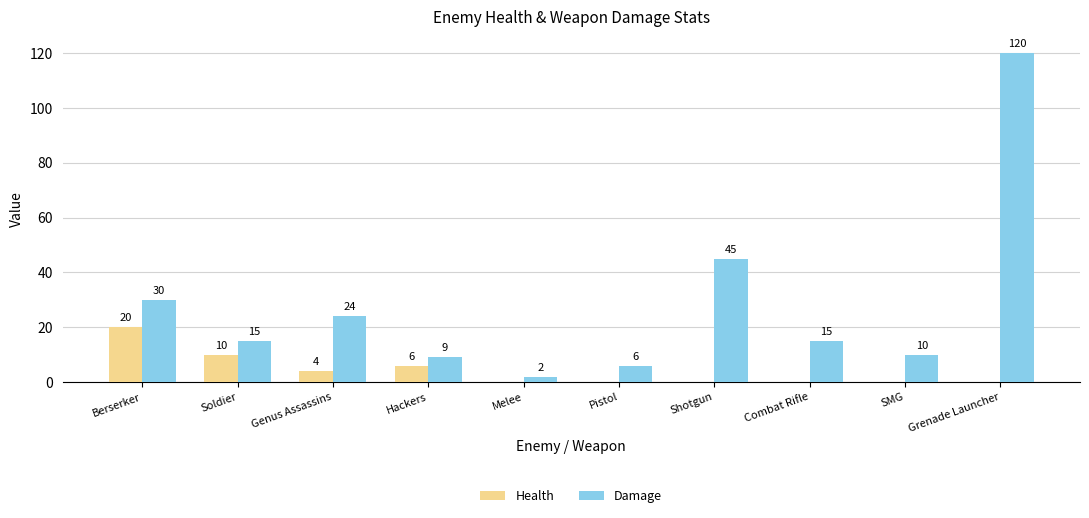

What is the total value across all series at Berserker?

50